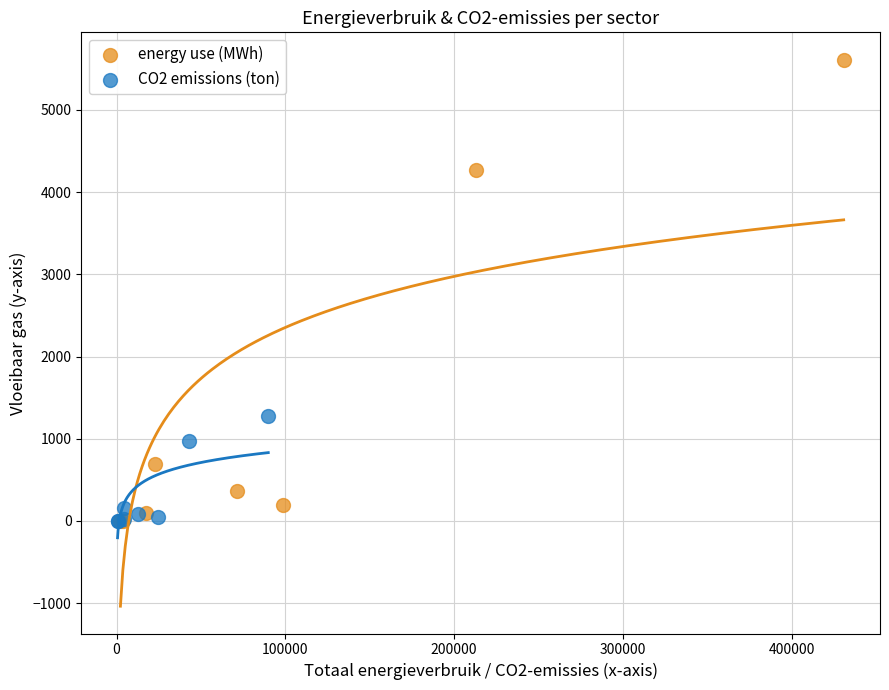

Which series contains the highest Y value?

energy use (MWh)